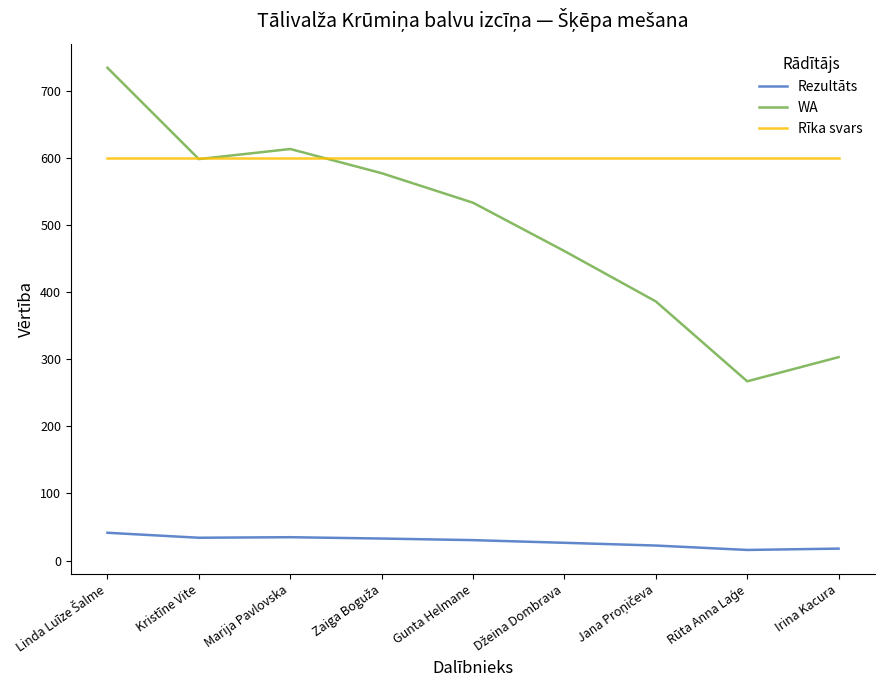

What is the approximate value of WA at Irina Kacura?

303.0